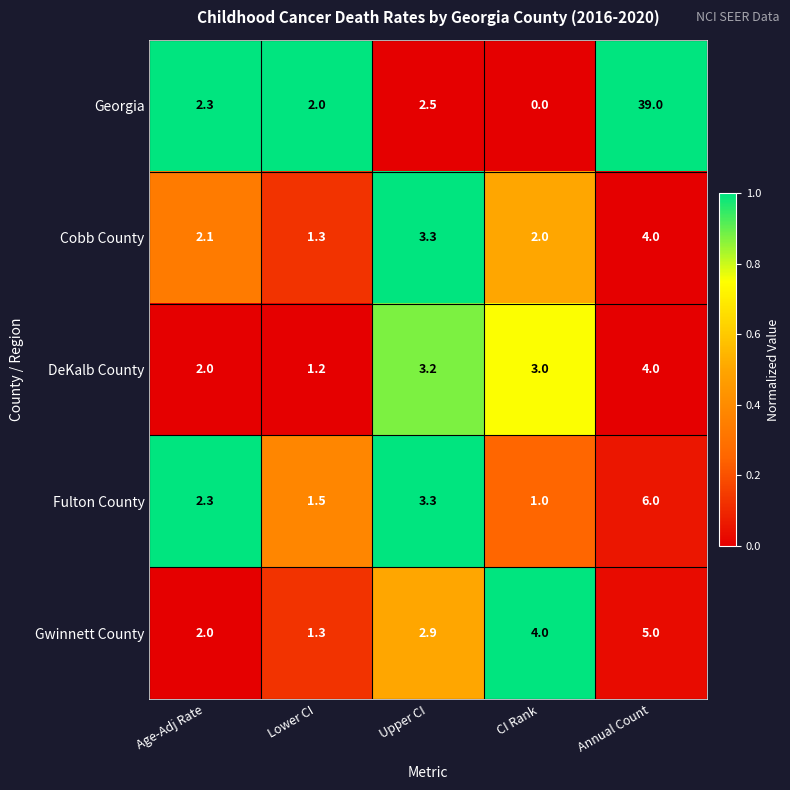

The DeKalb County series shows 1.2 at Lower CI. True or false?

True